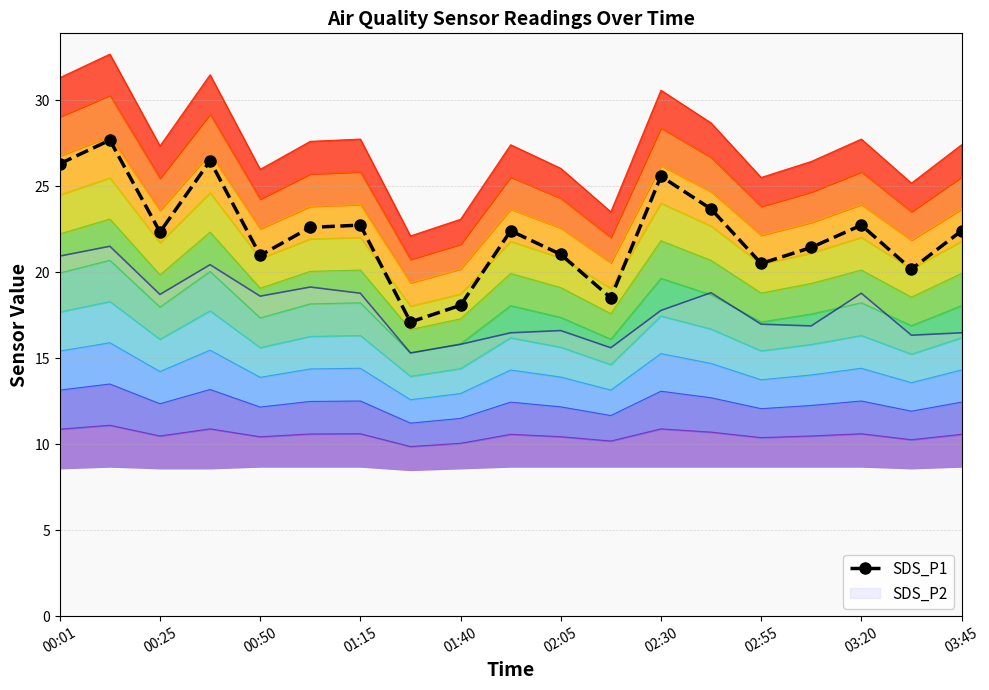

What is the average value?

22.2